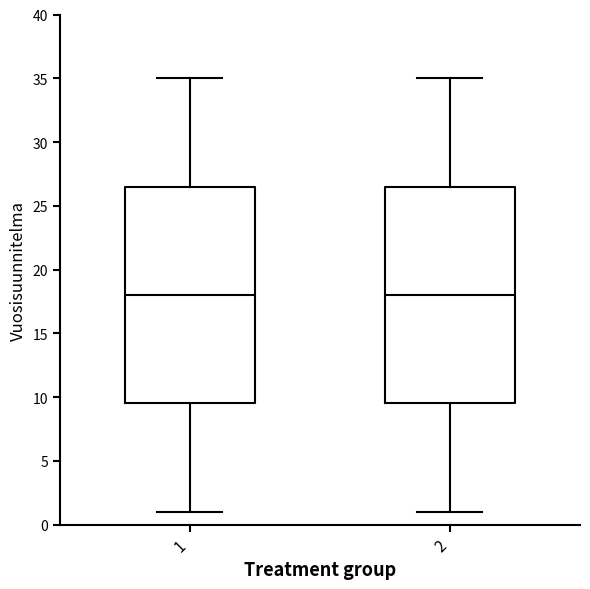

Reading left to right, transcribe this box plot: for each box, give where its median line is, the range the box spans, and where its two whiskers end, as read against the y-axis. The values are not printed on the chart, so give them approximately, as read against the axis.

1: median 18.0, box 9.5 to 26.5, whiskers 1.0 to 35.0
2: median 18.0, box 9.5 to 26.5, whiskers 1.0 to 35.0